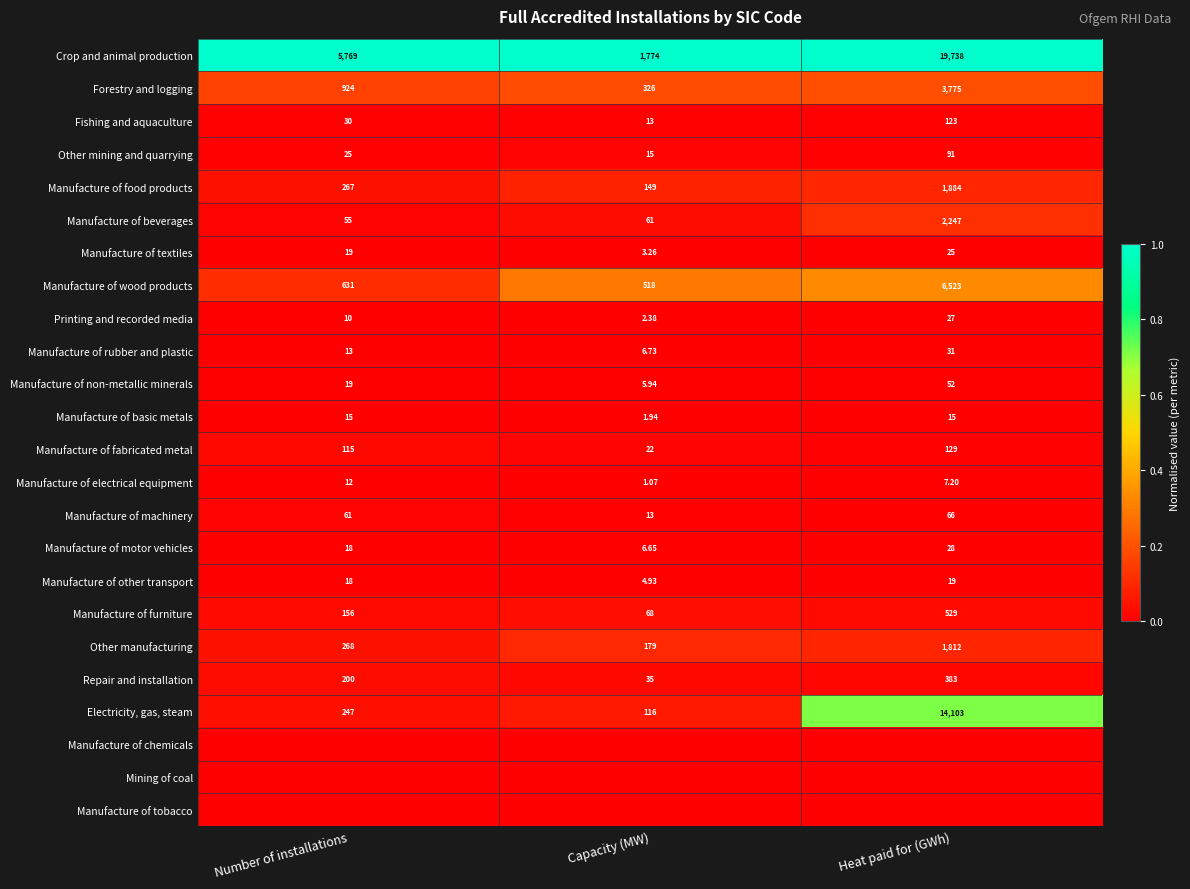

Which category has the lowest value in the Manufacture of other transport series?

Capacity (MW)